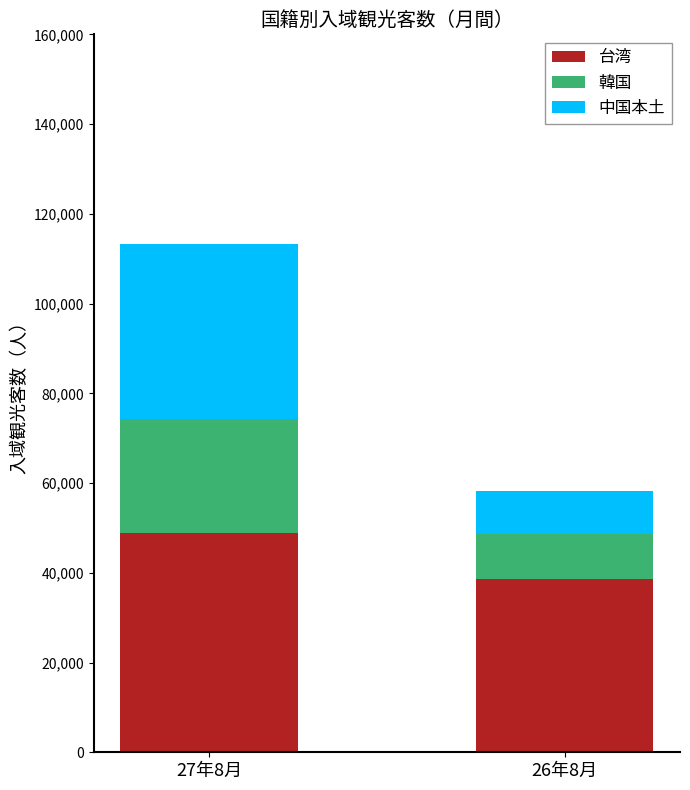

How many bars are there in total?

2